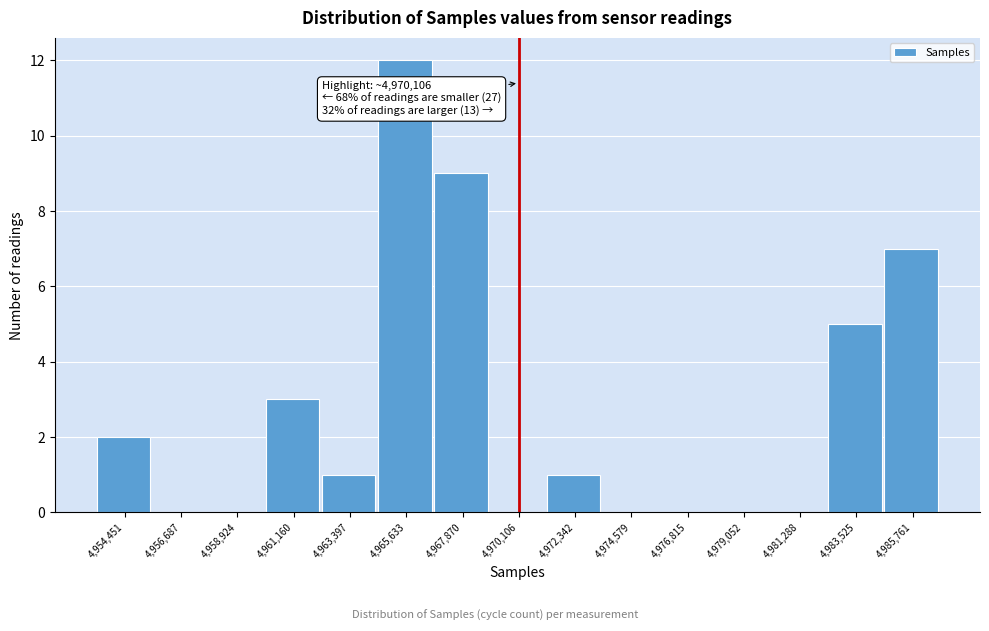

Over which range of the x-axis is the bar tallest?

4964500 to 4967000